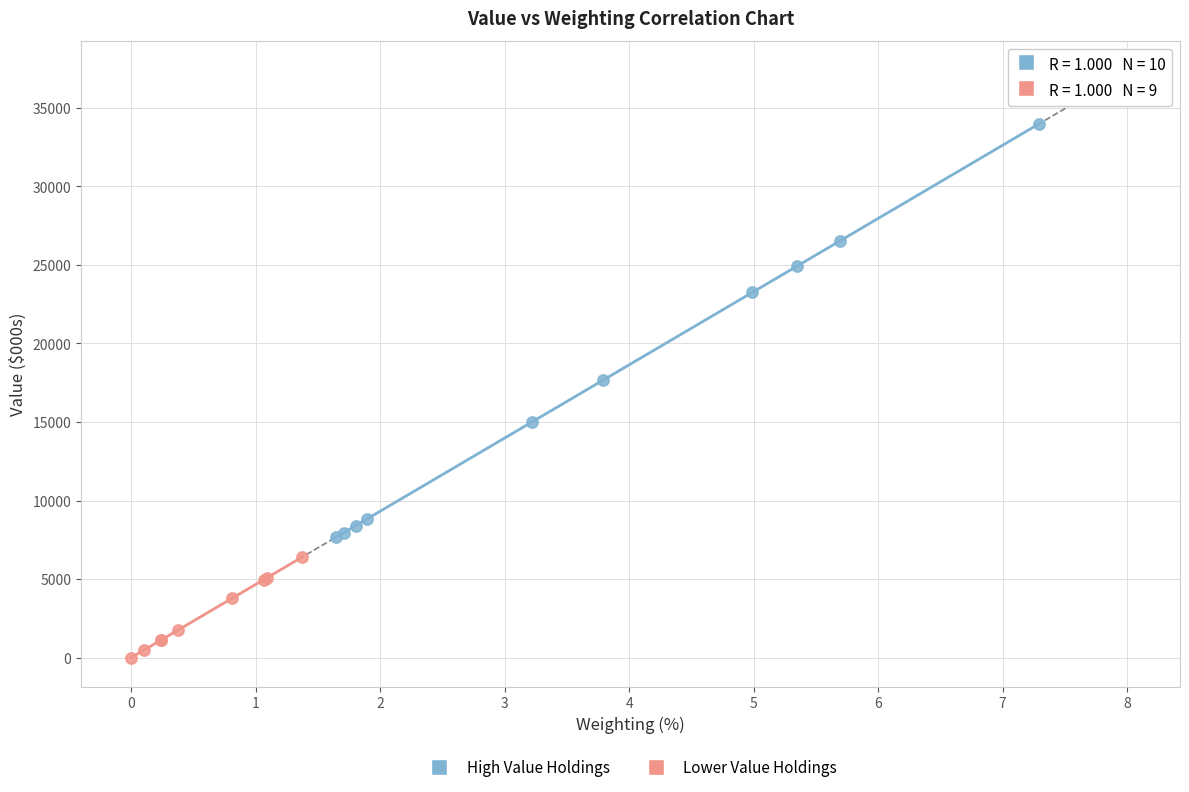

Which series contains the highest Y value?

High Value Holdings